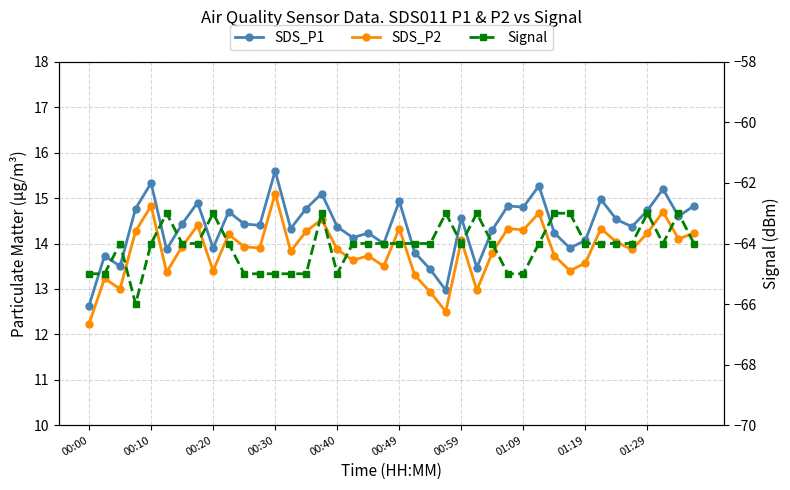

Is it true that SDS_P2 equals 13.6 at 01:19?

True